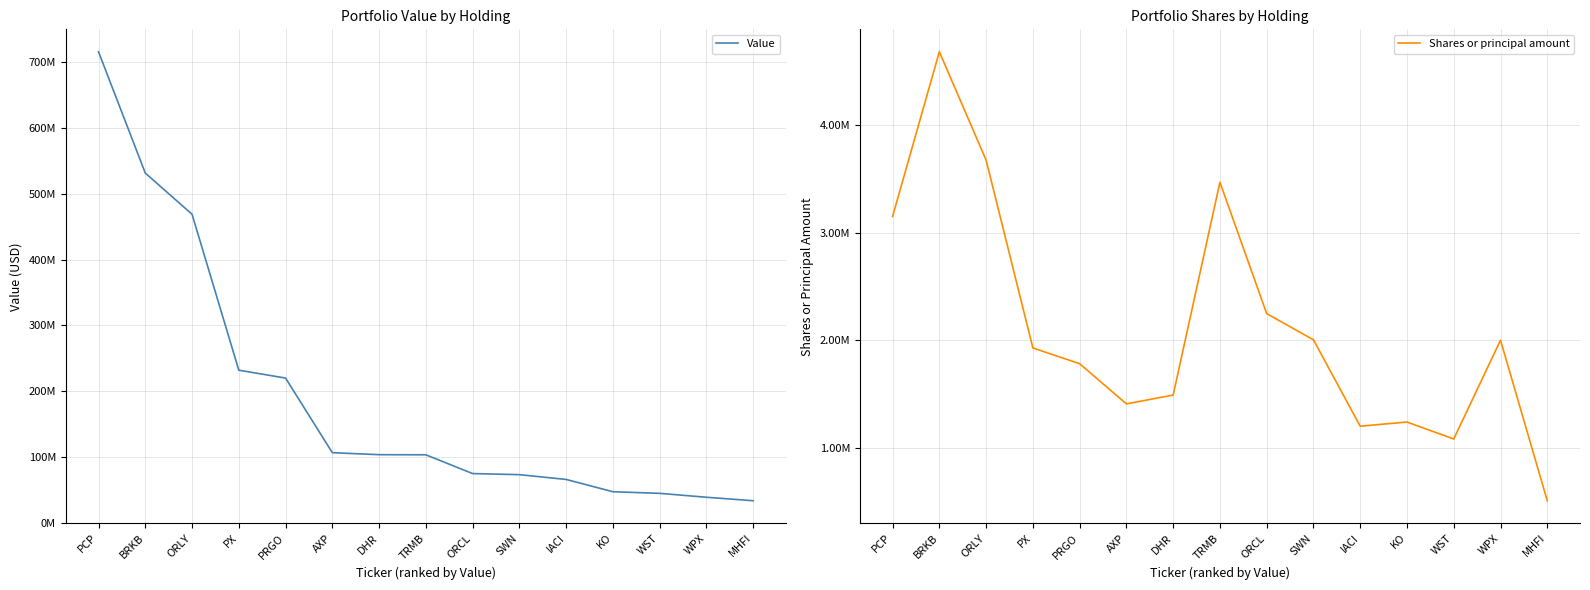

True or false: Value and Shares or principal amount cross at least once.

False